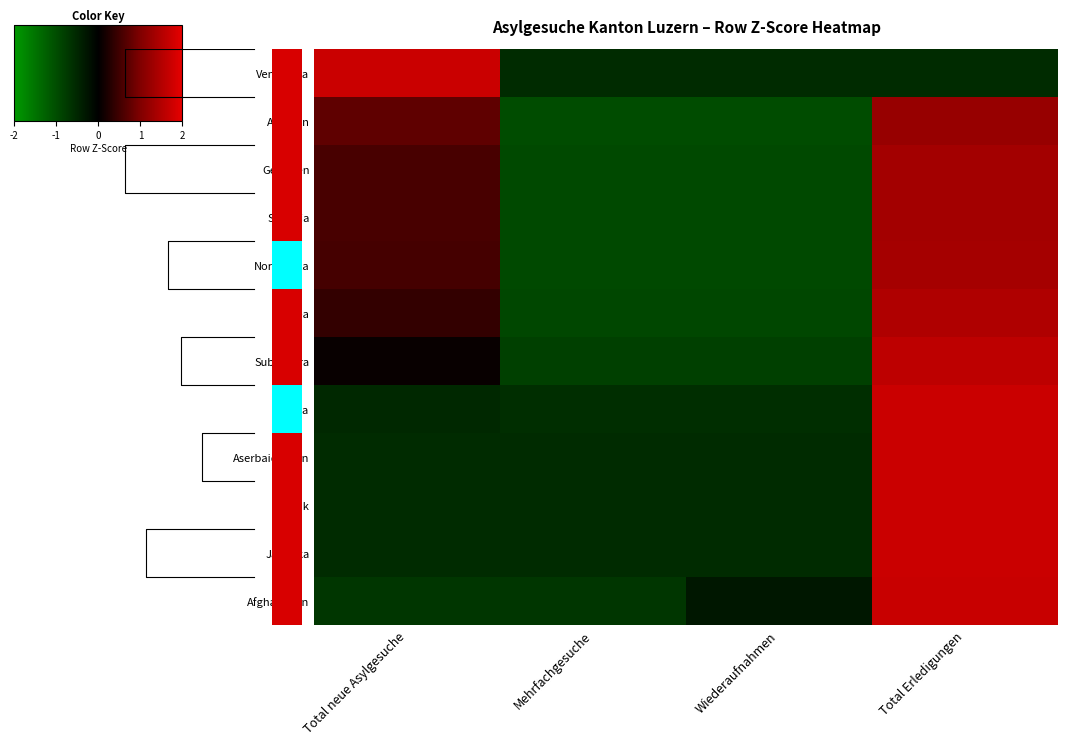

What is the minimum value for Afghanistan?

-0.7